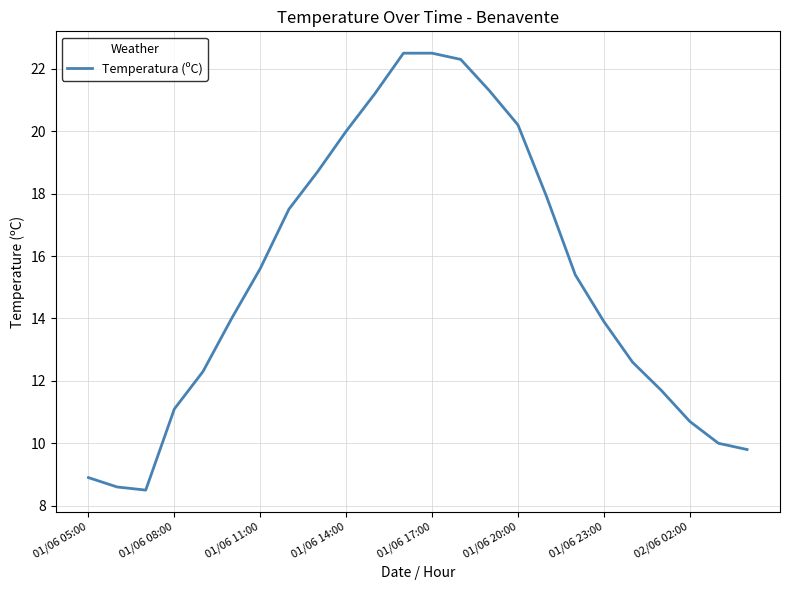

What is the difference between the maximum and minimum values?

14.0